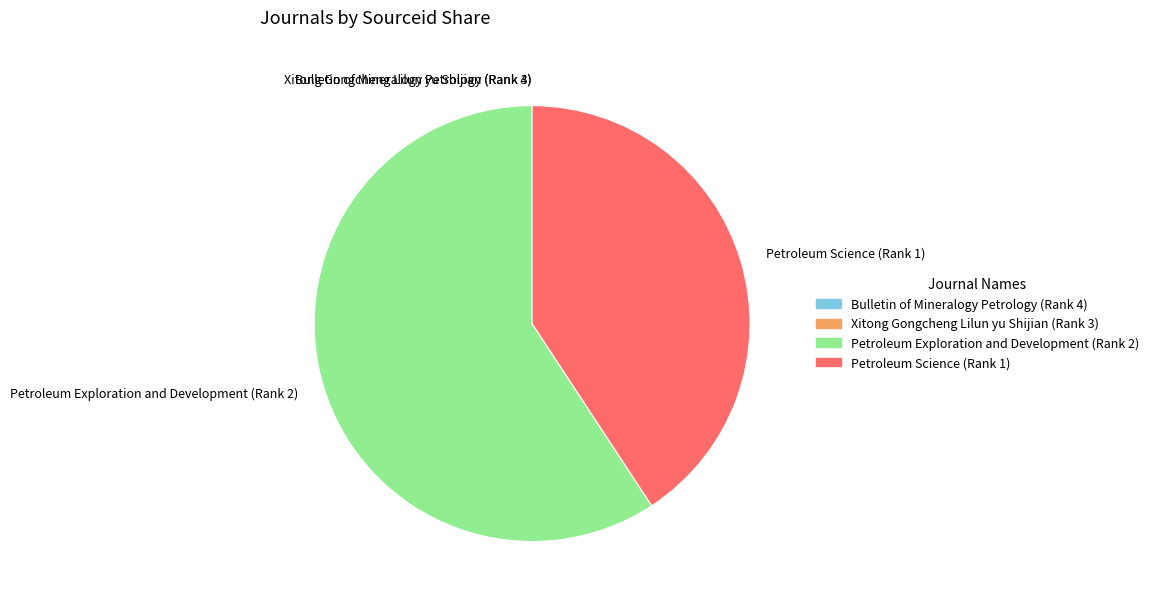

Does any single category account for the majority?

Yes